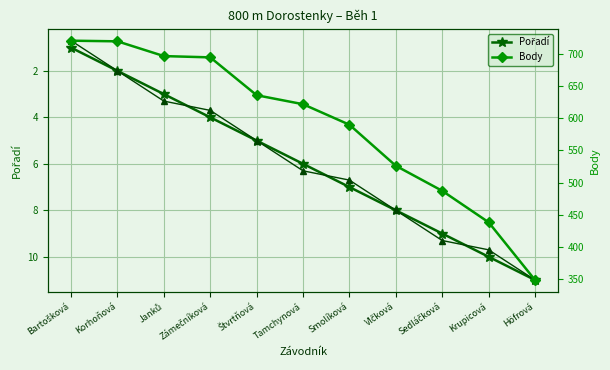

At Tamchynová, list the series in order from largest to smallest.

Body, Pořadí (var.), Pořadí